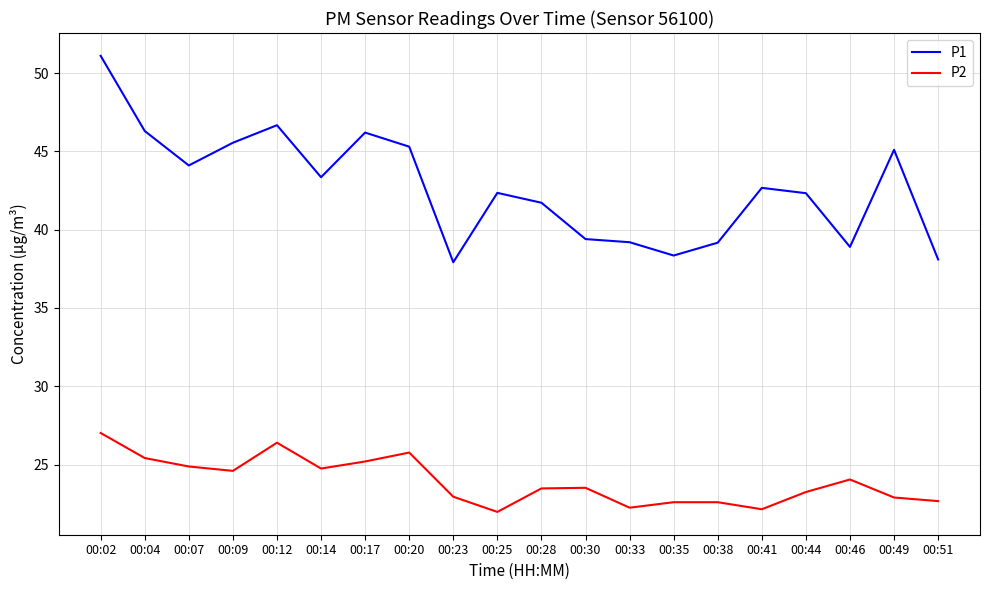

What is the difference between the P1 values at 00:49 and 00:20?

0.2